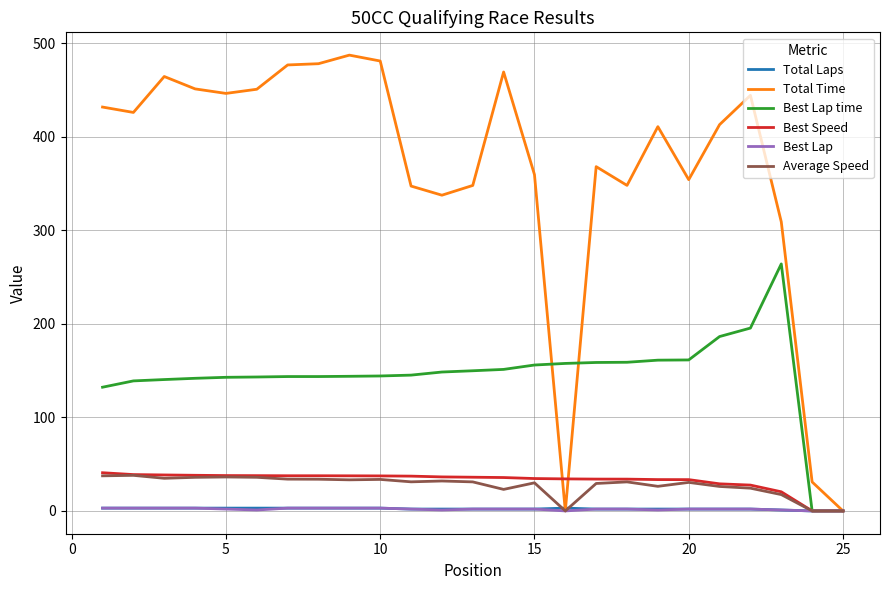

What is the maximum value for Total Time?

487.2